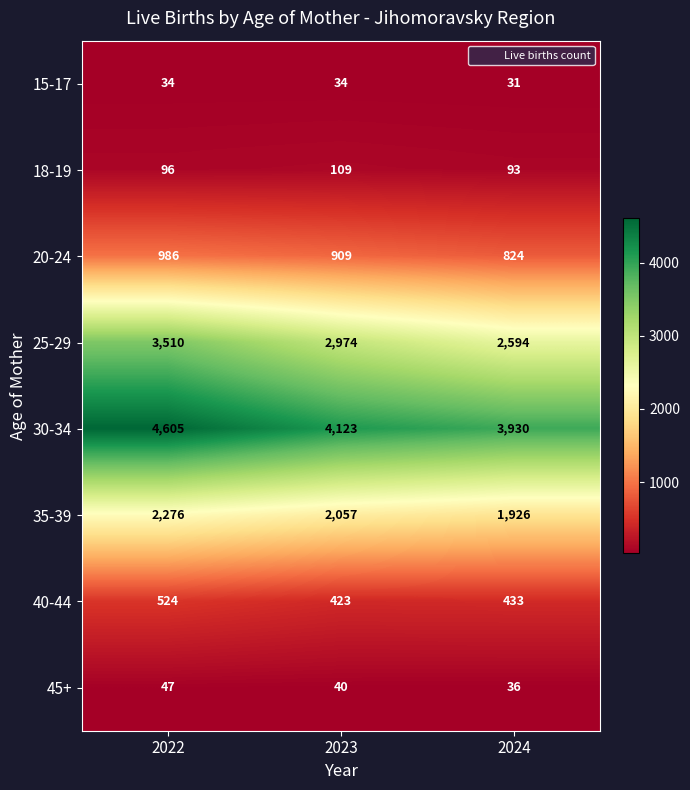

What value does the 15-17 series have at 2024?

31